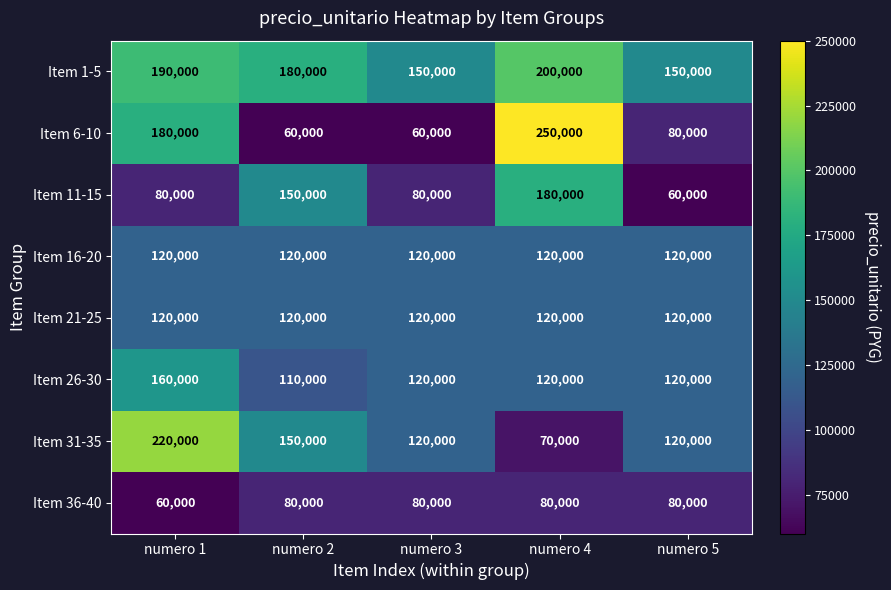

Is it true that Item 26-30 equals 120000 at numero 3?

True